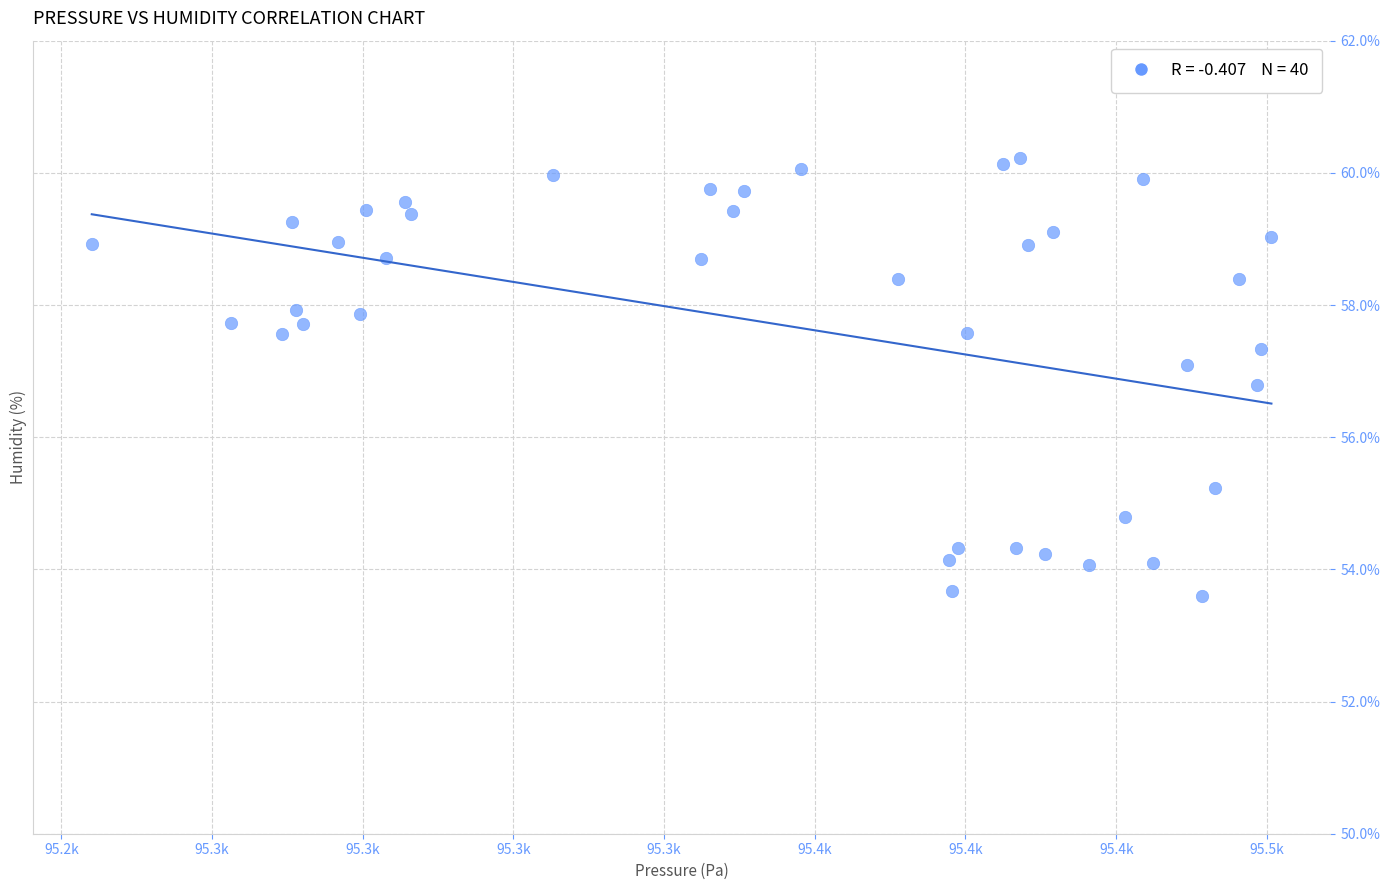

What is the range of X values (max minus min)?

195.7